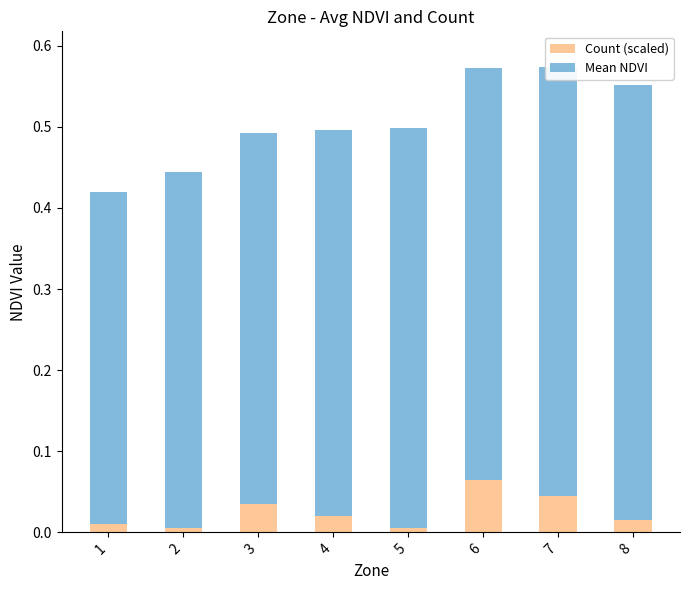

True or false: Count (scaled) has a value of 0.0 at 7.

True